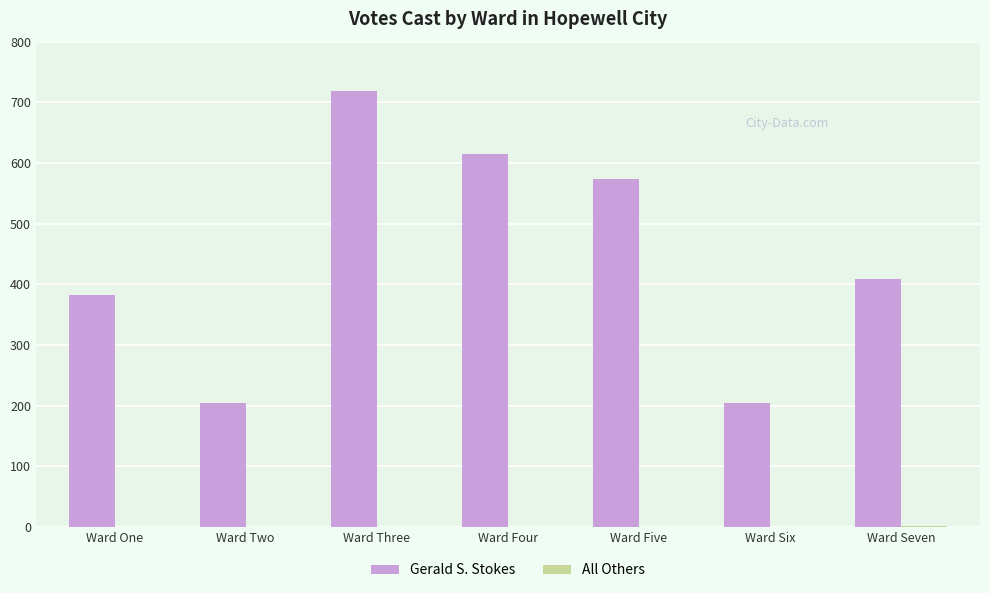

What is the sum of the Gerald S. Stokes values at Ward Five and Ward Four?

1187